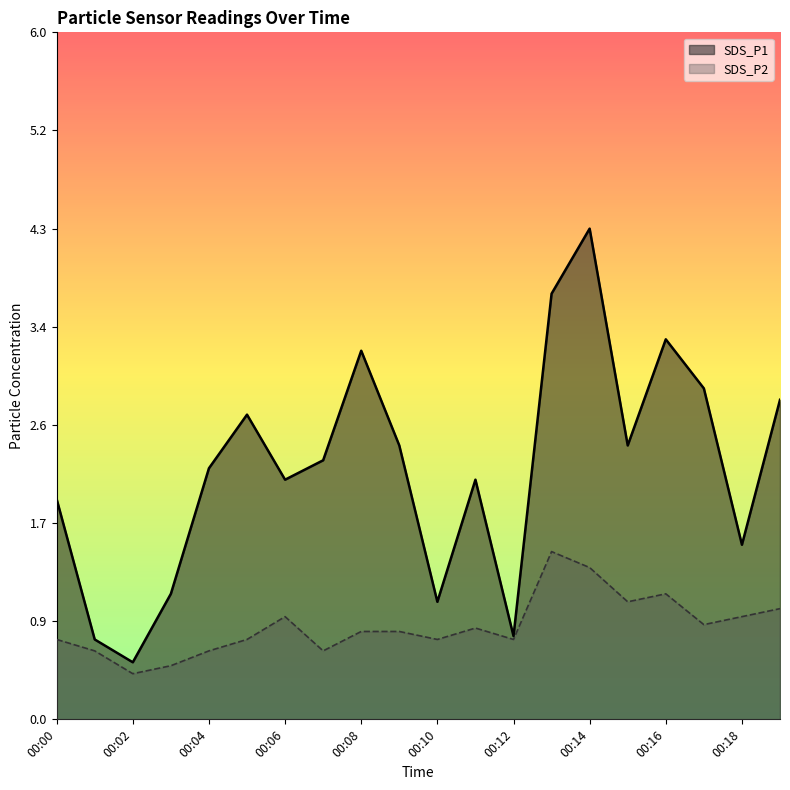

What is the maximum value shown in the chart?

4.3